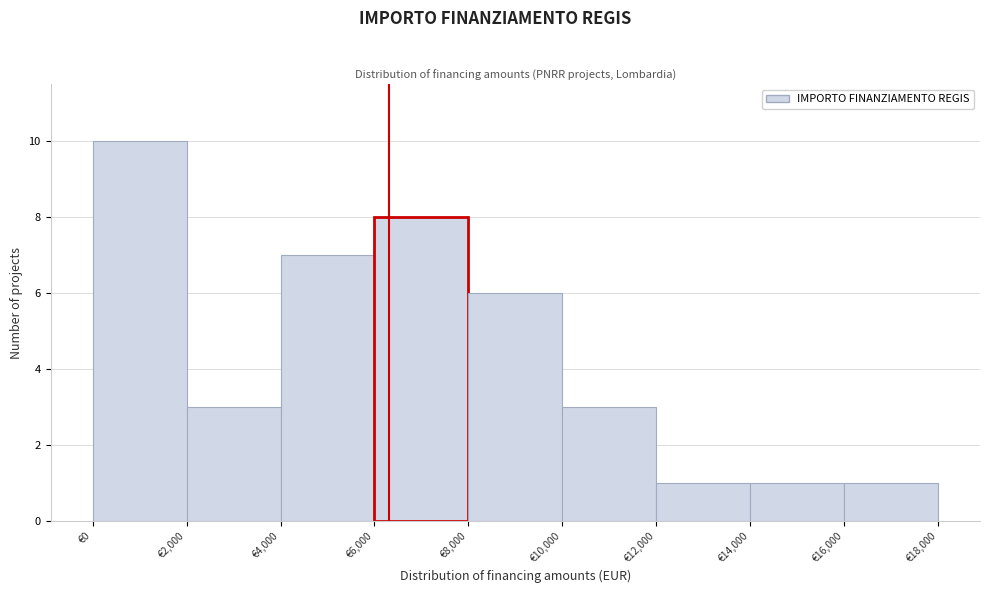

Reading left to right, list every bar in this chart as the range it spans on the x-axis followed by its height. The values are not printed on the chart, so give them approximately, as read against the axis.

0 to 2000: 10
2000 to 4000: 3
4000 to 6000: 7
6000 to 8000: 8
8000 to 10000: 6
10000 to 12000: 3
12000 to 14000: 1
14000 to 16000: 1
16000 to 18000: 1